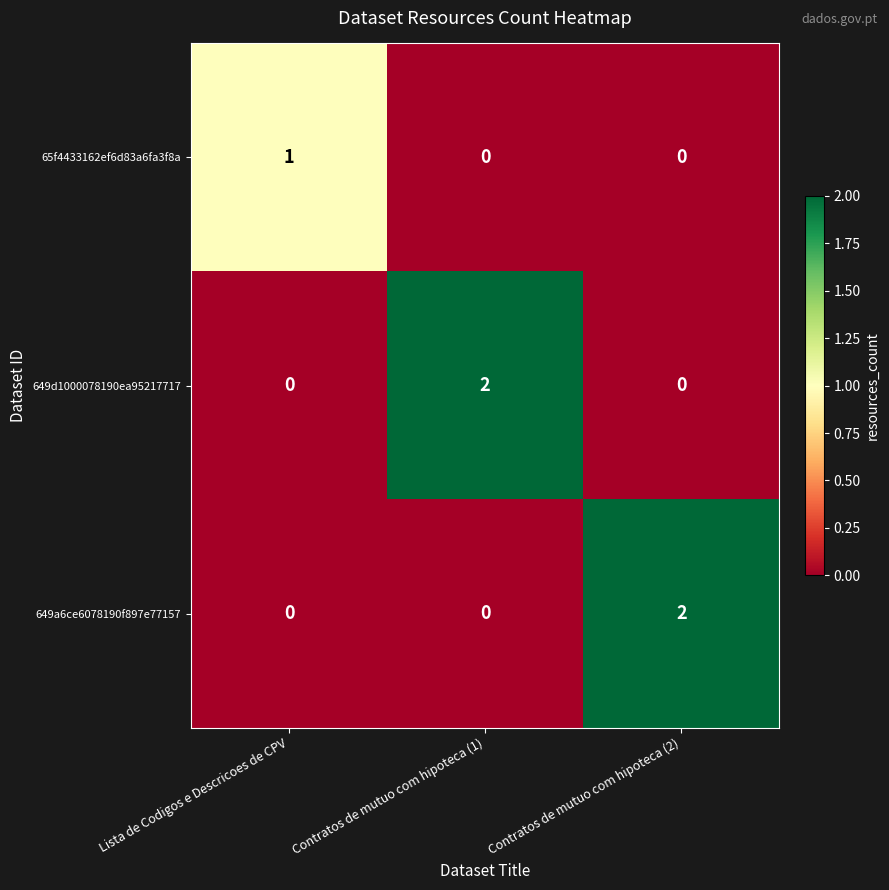

Which series changed the most between Lista de Codigos e Descricoes de CPV and Contratos de mutuo com hipoteca (2)?

649a6ce6078190f897e77157